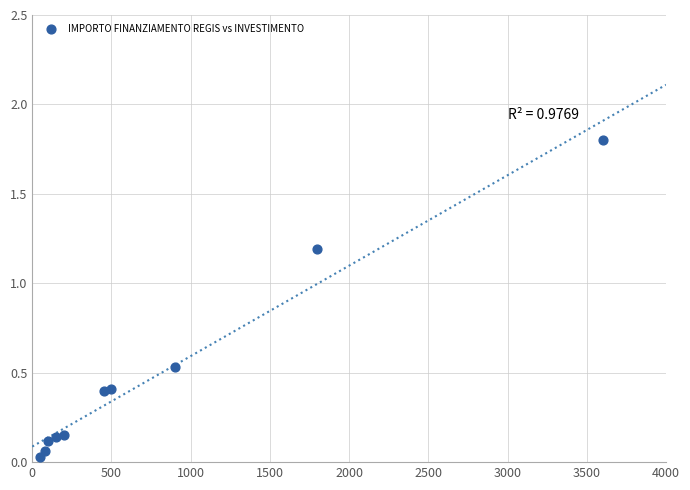

What is the range of X values (max minus min)?

3550.0